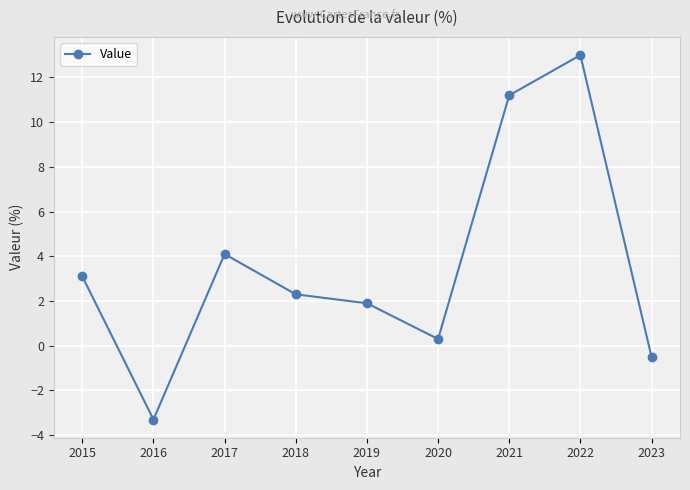

Which label corresponds to the largest value in the chart?

2022